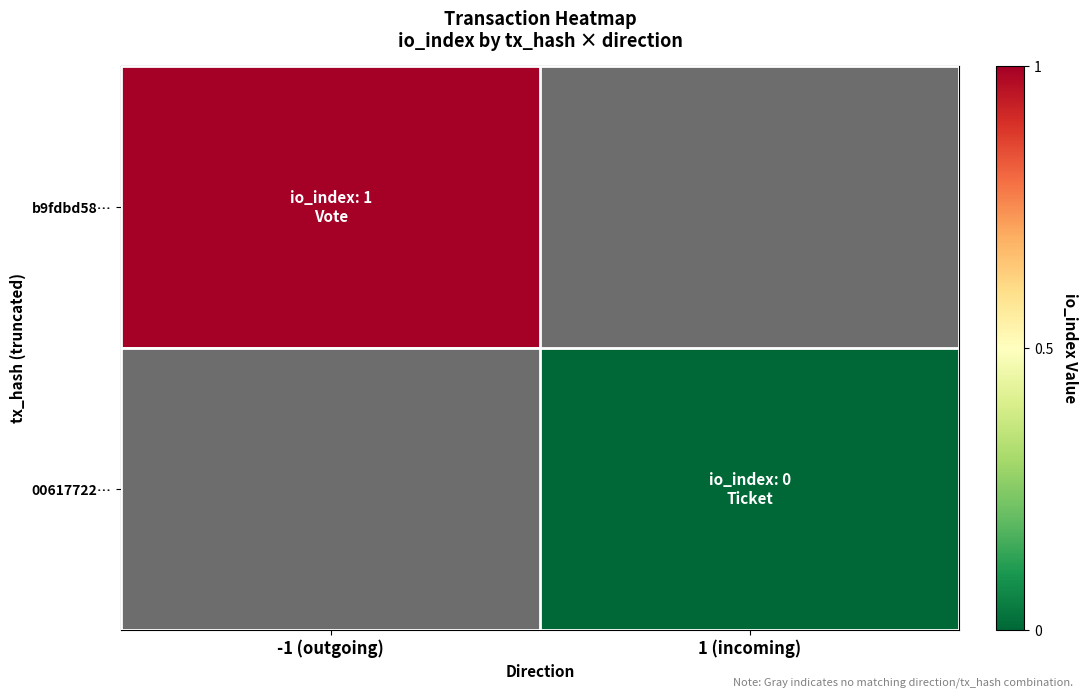

What is the minimum value for b9fdbd58…?

1.0